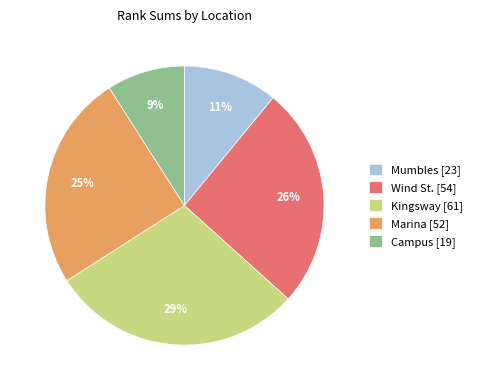

Is Marina the majority of the pie?

No